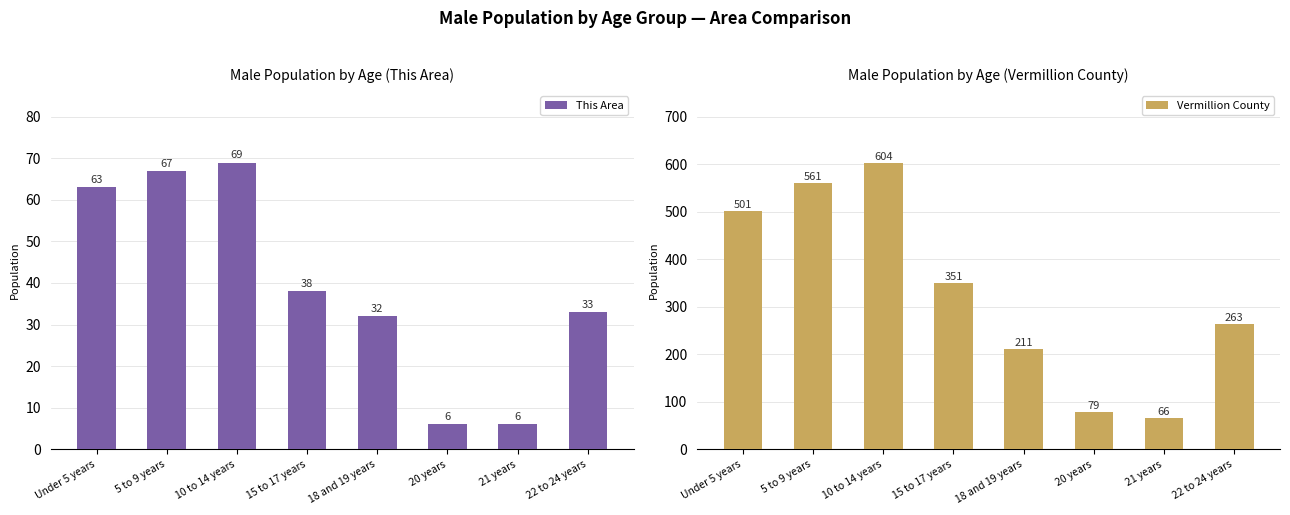

True or false: Vermillion County has a value of 351 at 15 to 17 years.

True